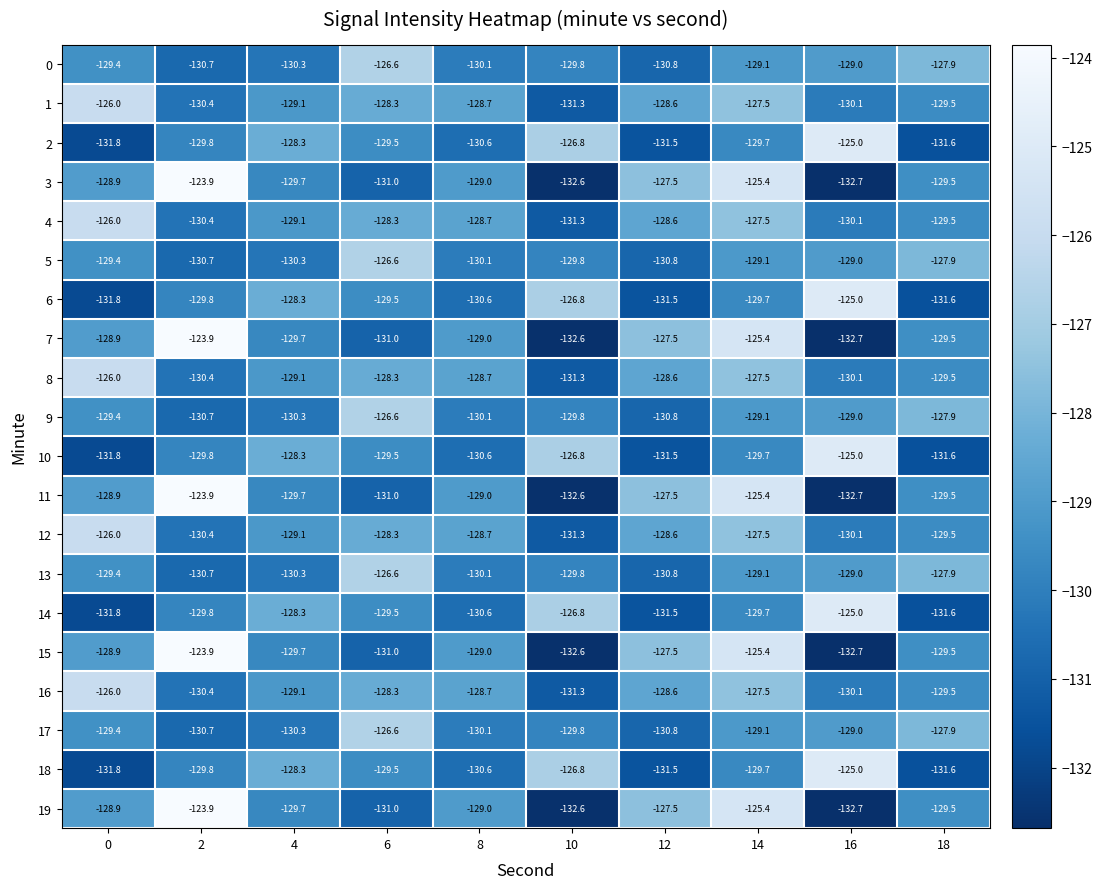

What is the minimum value for 13?

-130.8